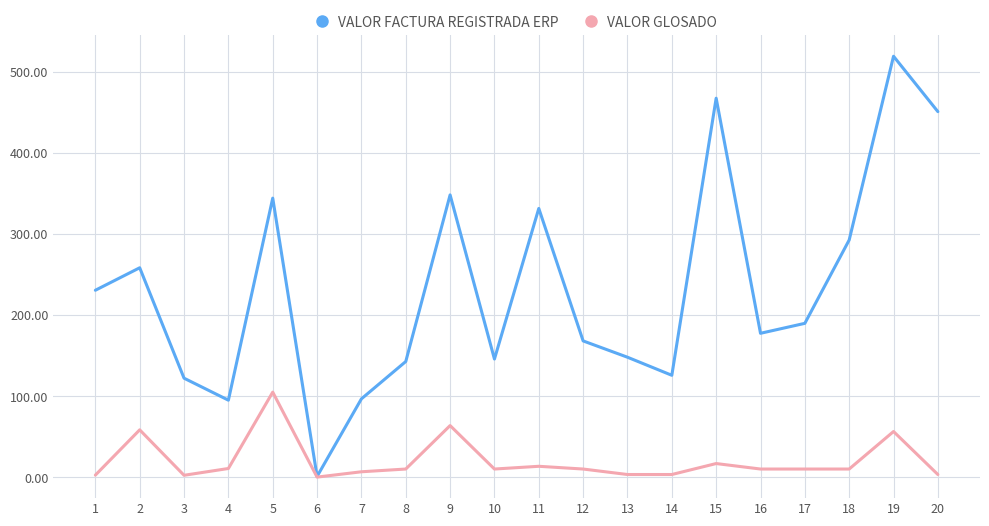

Is the value of VALOR FACTURA REGISTRADA ERP at 12 greater than the value of VALOR GLOSADO at 18?

Yes